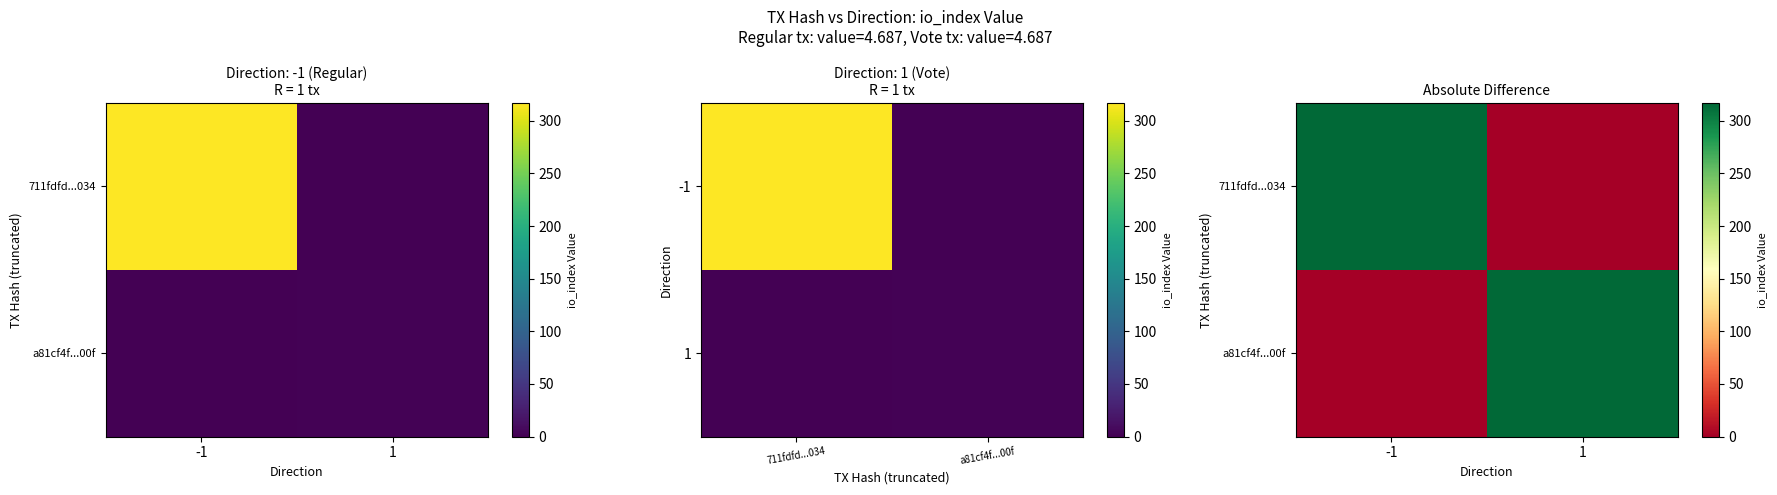

Rank the series by their maximum value, from highest to lowest.

711fdfd...034, a81cf4f...00f